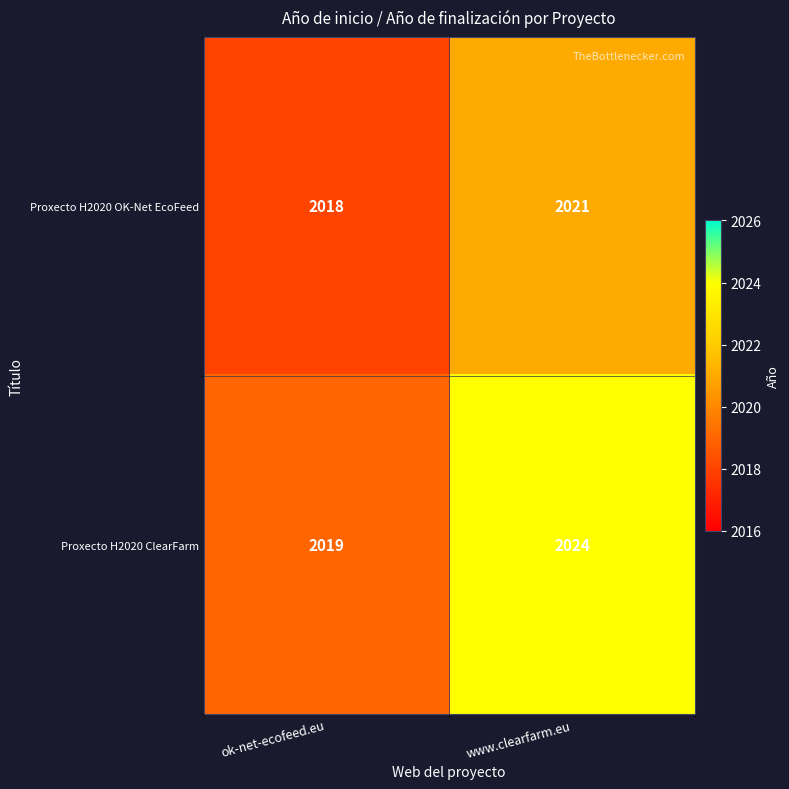

At which category is the sum across all series the highest?

www.clearfarm.eu